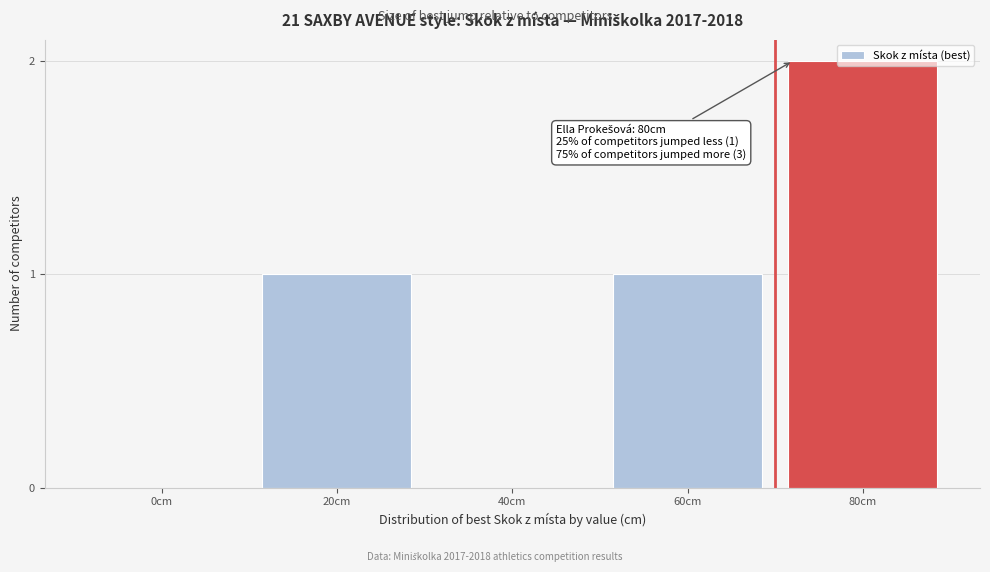

Which has a higher value, 40cm or 80cm?

80cm